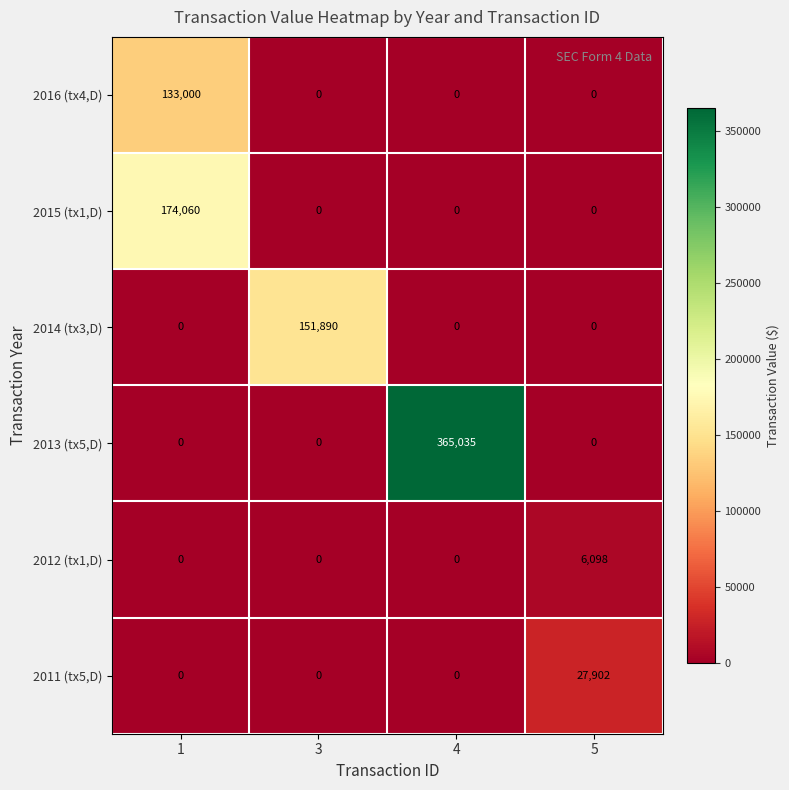

What is the sum of all 2012 (tx1,D) values?

6098